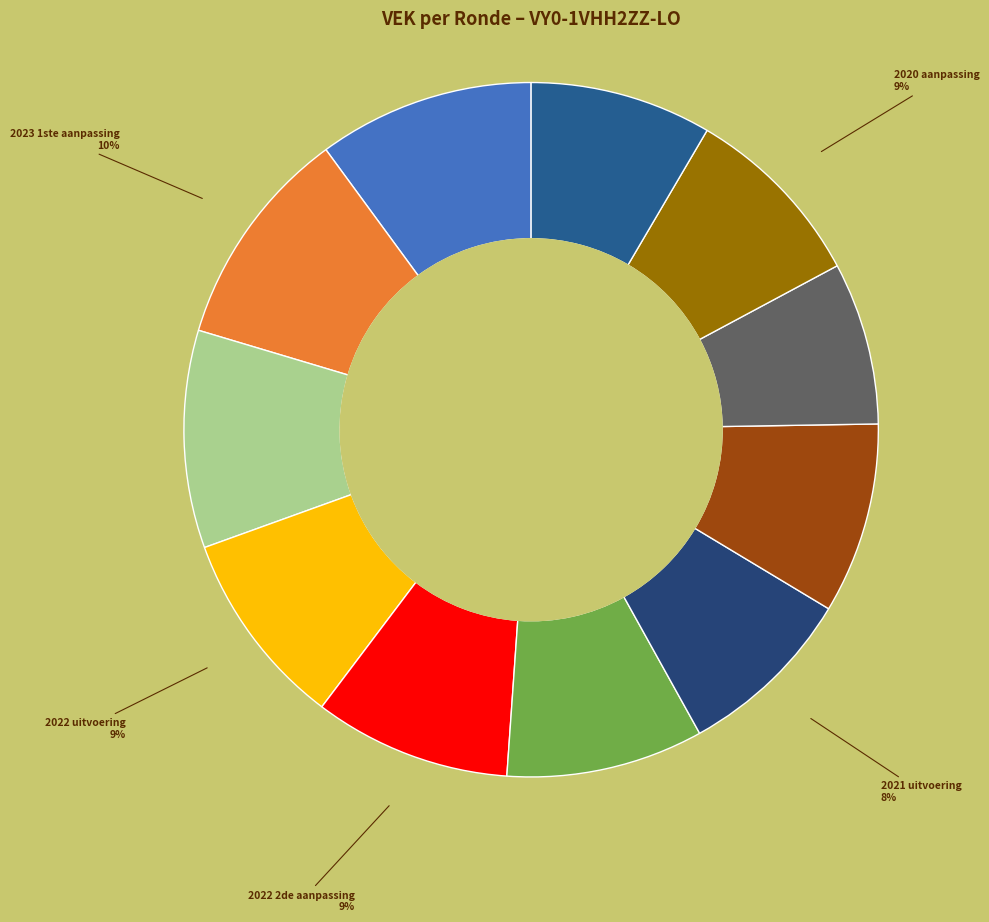

The 2020 uitvoering slice represents 8% of the pie. True or false?

True